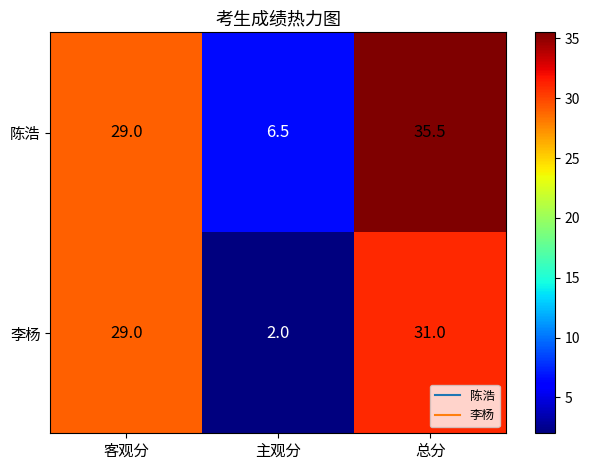

Read the 李杨 value at 客观分.

29.0